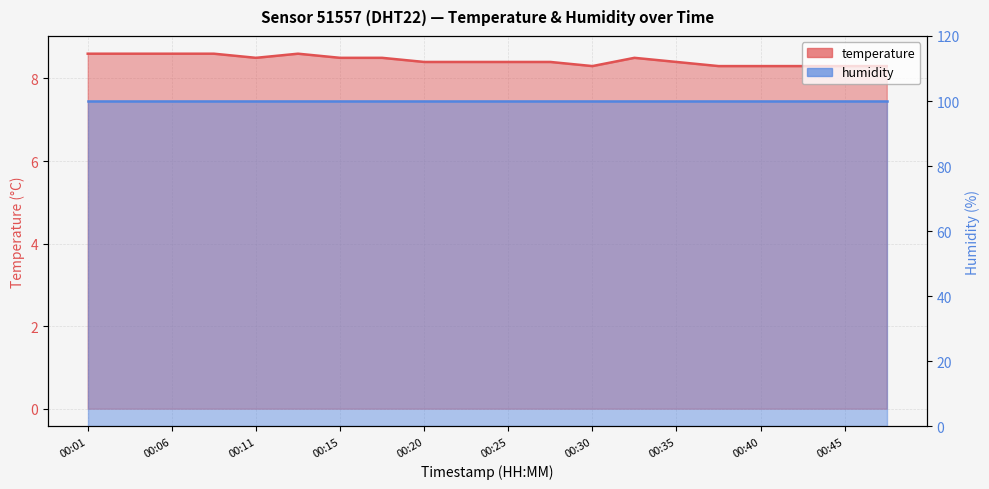

Read the value at 00:47.

8.3